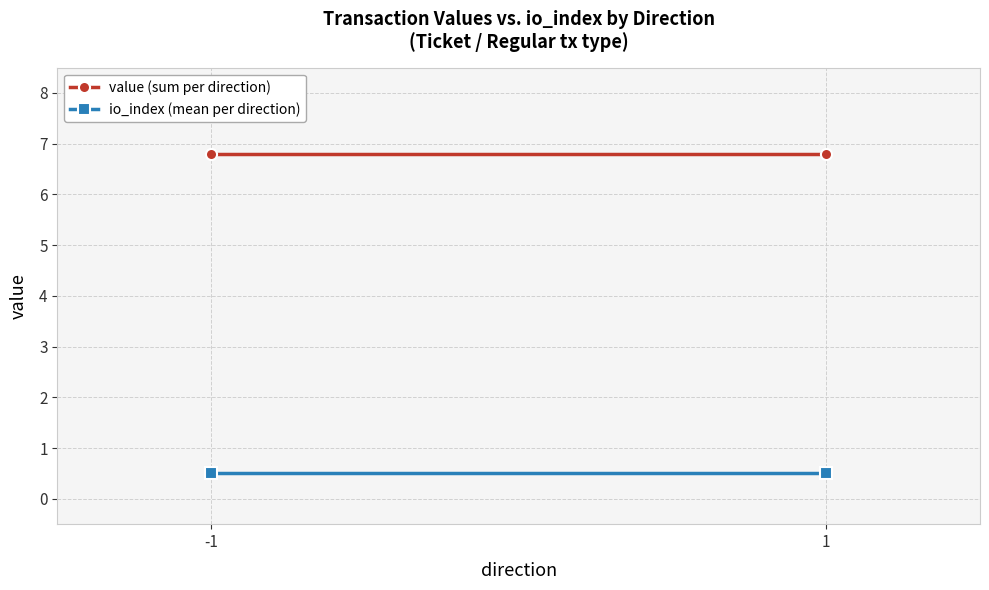

How many categories are shown in the chart?

2